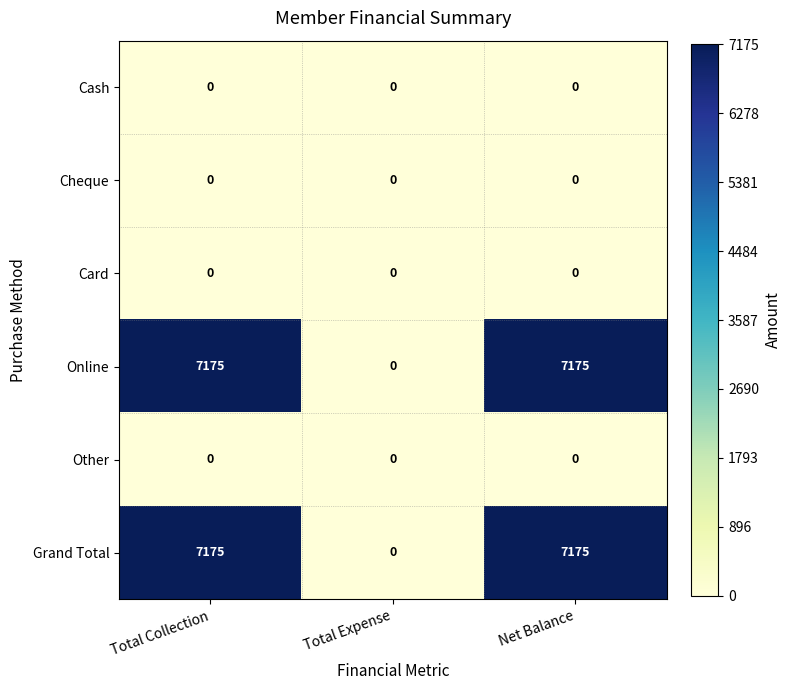

The value of Online at Total Expense is 0. True or false?

True